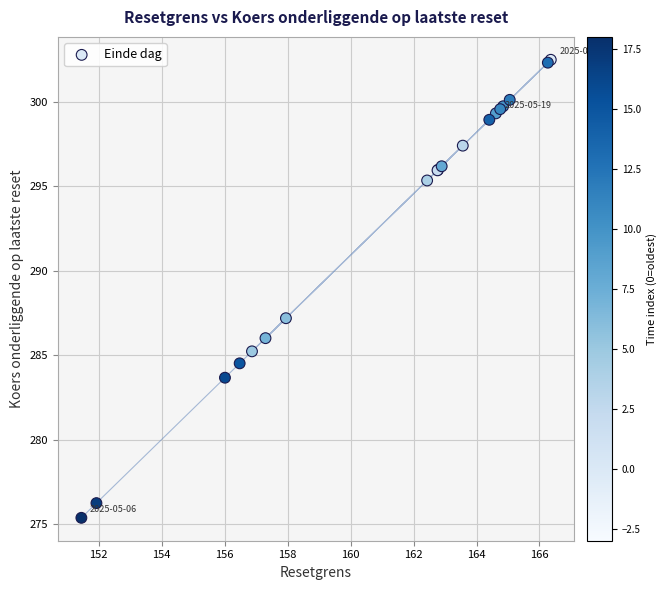

What Y value in the scatter plot is closest to 288?

287.2